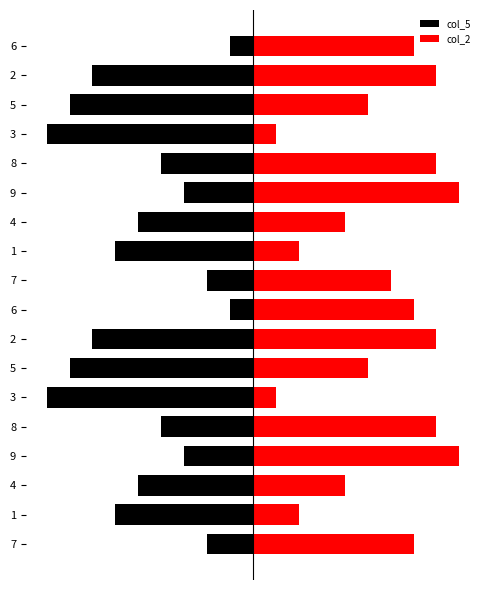

Which series has the largest total across all categories?

col_2